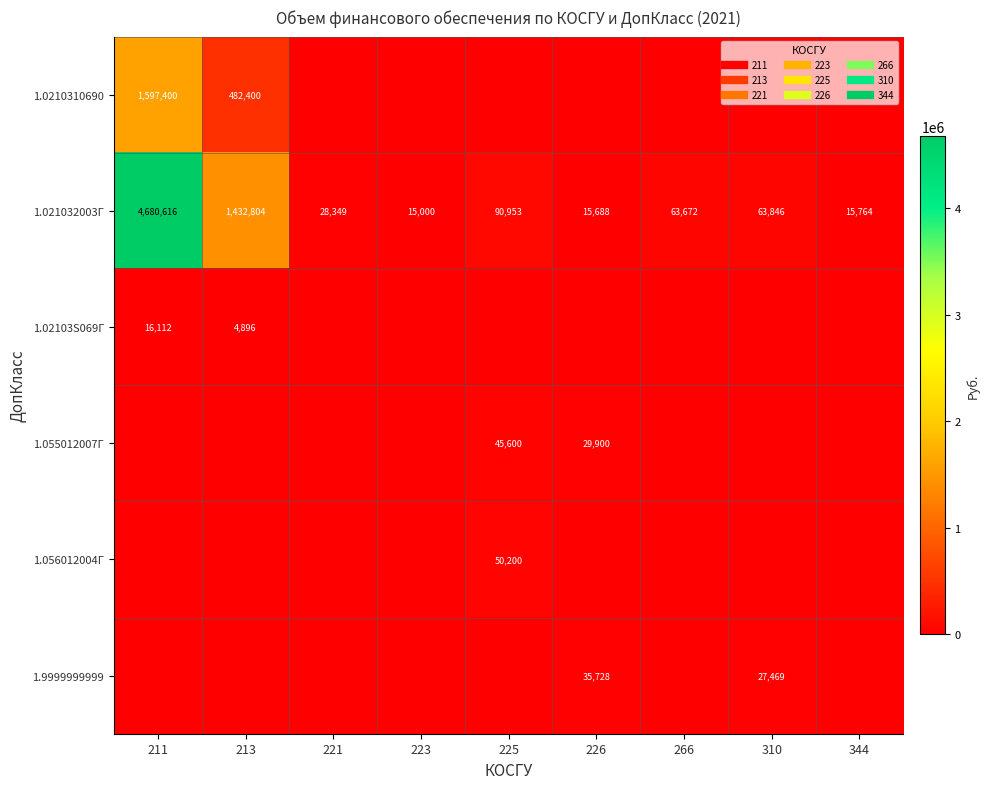

What is the sum of all 1.021032003Г values?

6406692.0